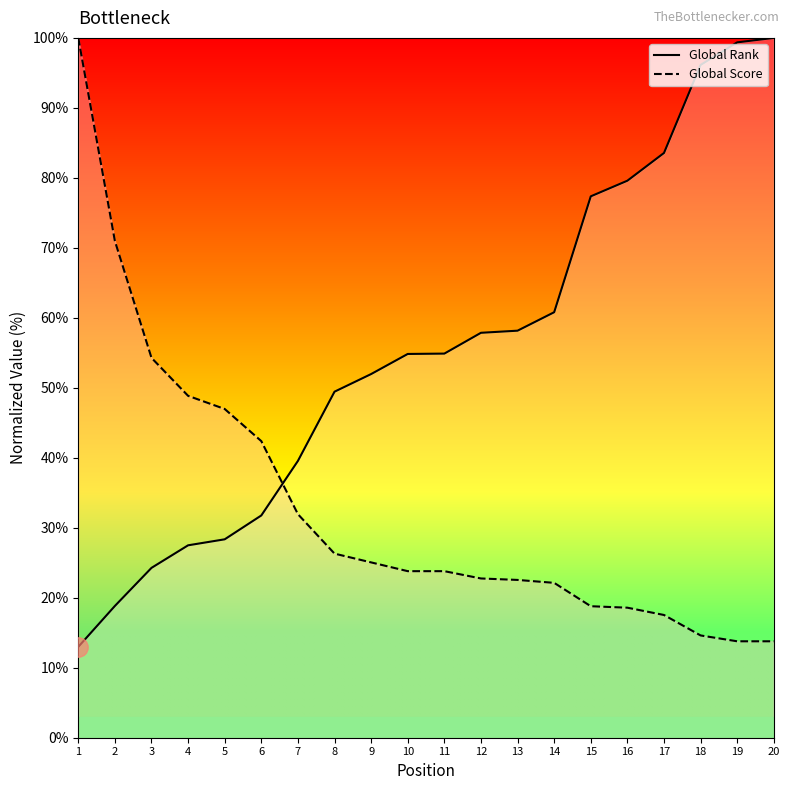

Between 9 and 3, which is larger?

9